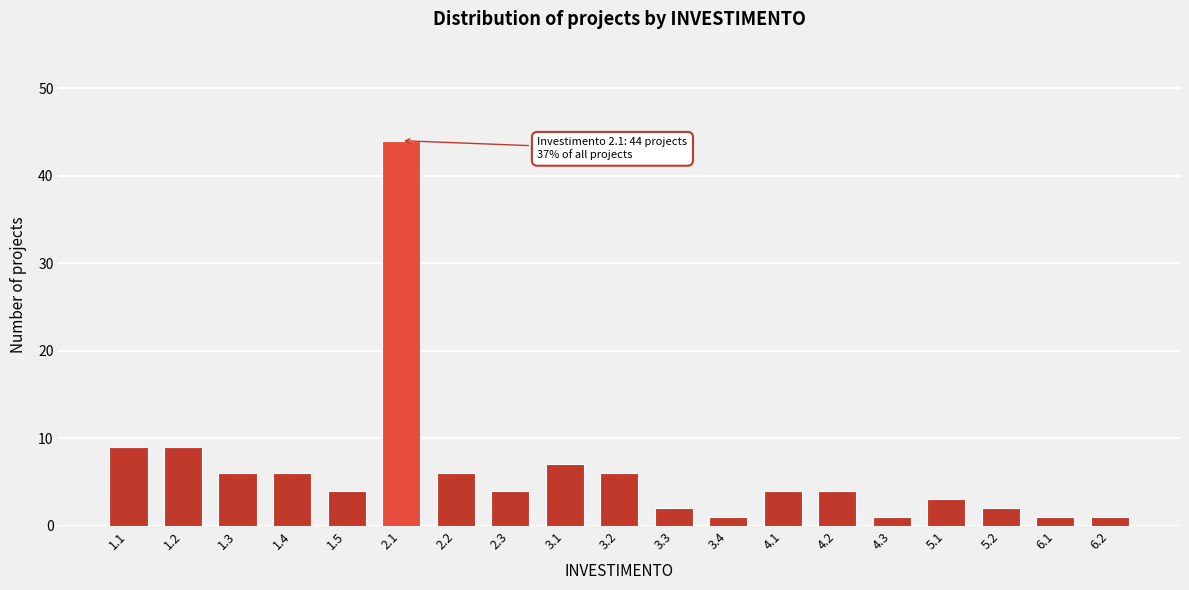

Reading left to right, what are all the values shown in this chart?

1.1=9	1.2=9	1.3=6	1.4=6	1.5=4	2.1=44	2.2=6	2.3=4	3.1=7	3.2=6	3.3=2	3.4=1	4.1=4	4.2=4	4.3=1	5.1=3	5.2=2	6.1=1	6.2=1